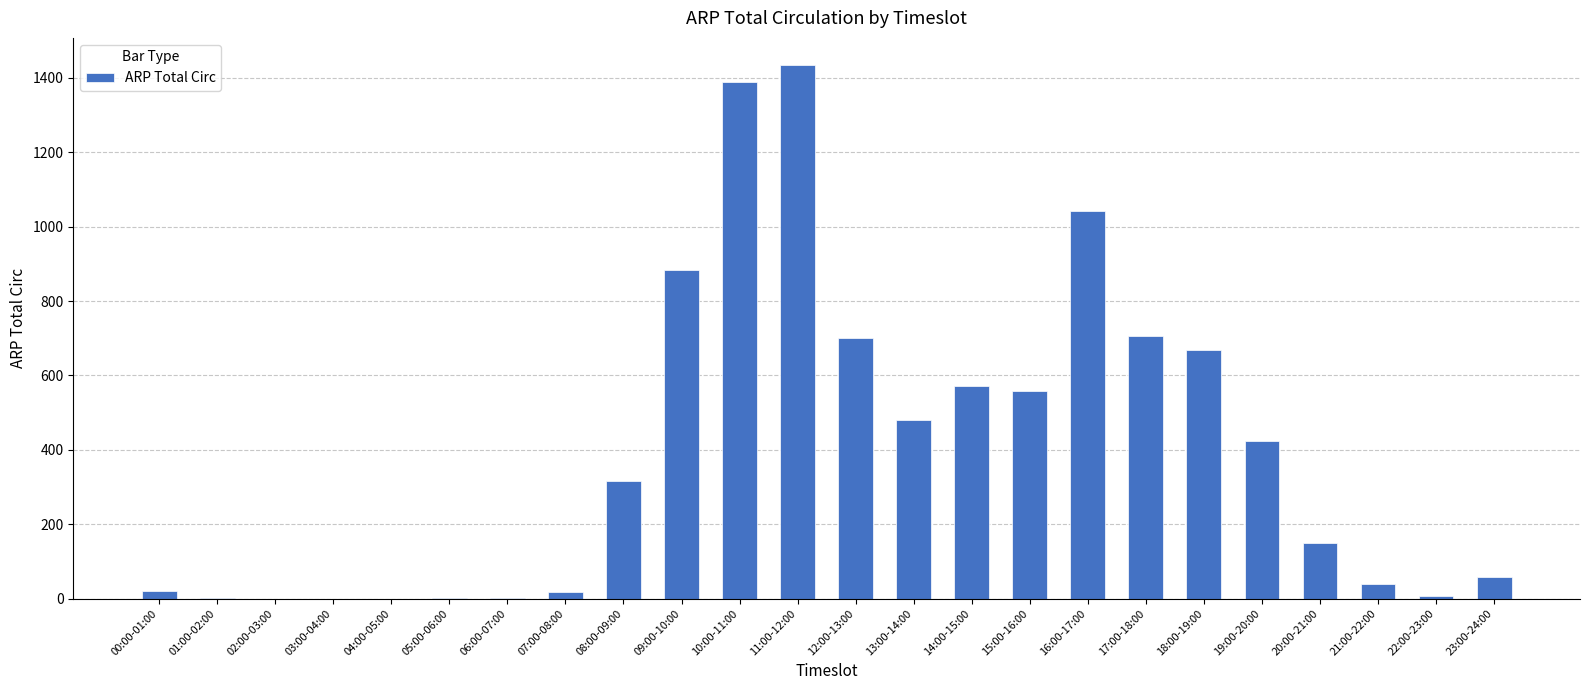

Which label corresponds to the largest value in the chart?

11:00-12:00